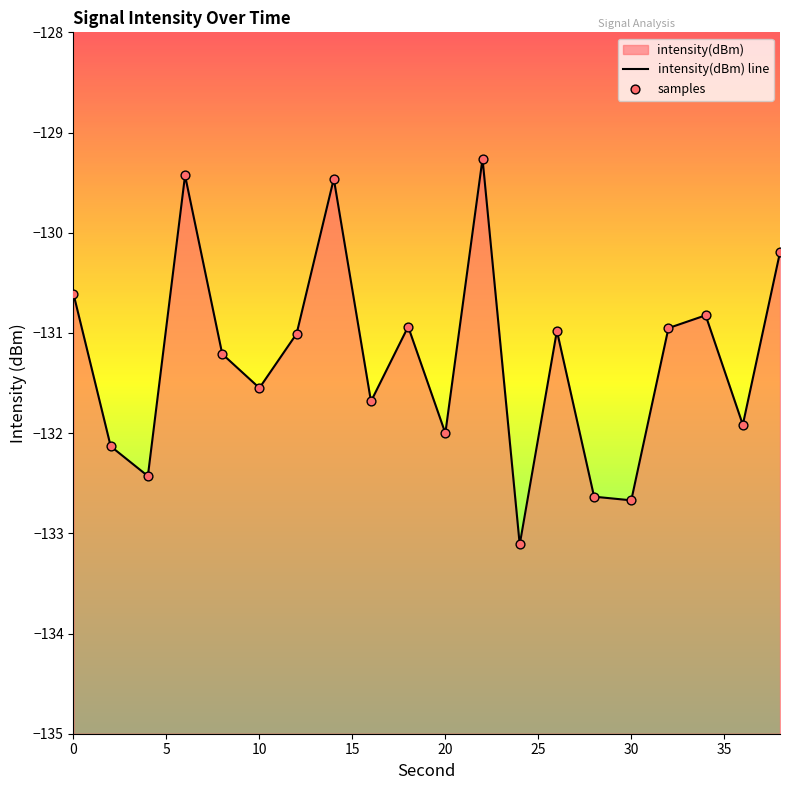

What is the total value across all series at 5?

-264.3